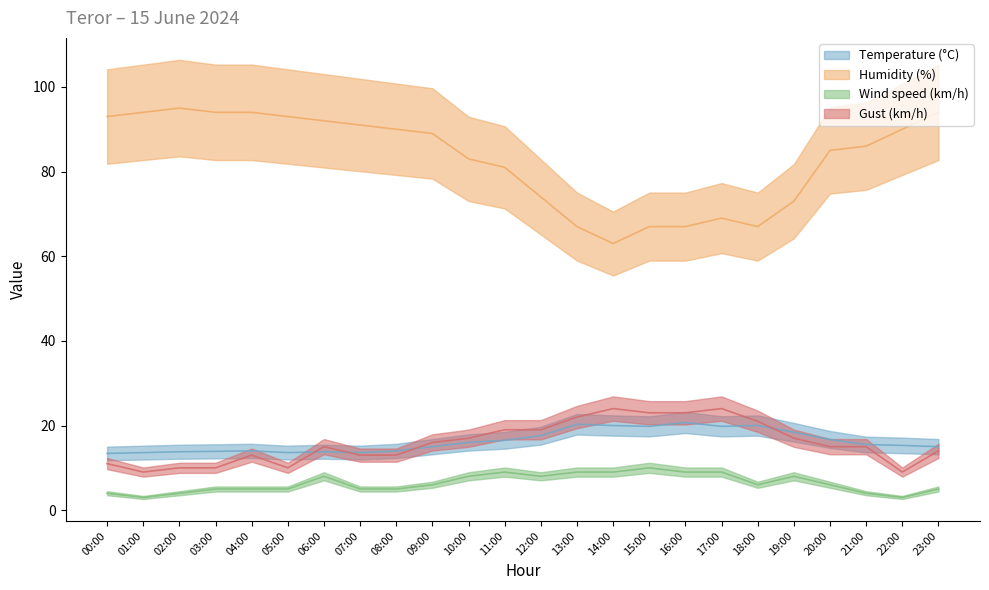

True or false: Gust (km/h) and Temperature (°C) cross at least once.

True